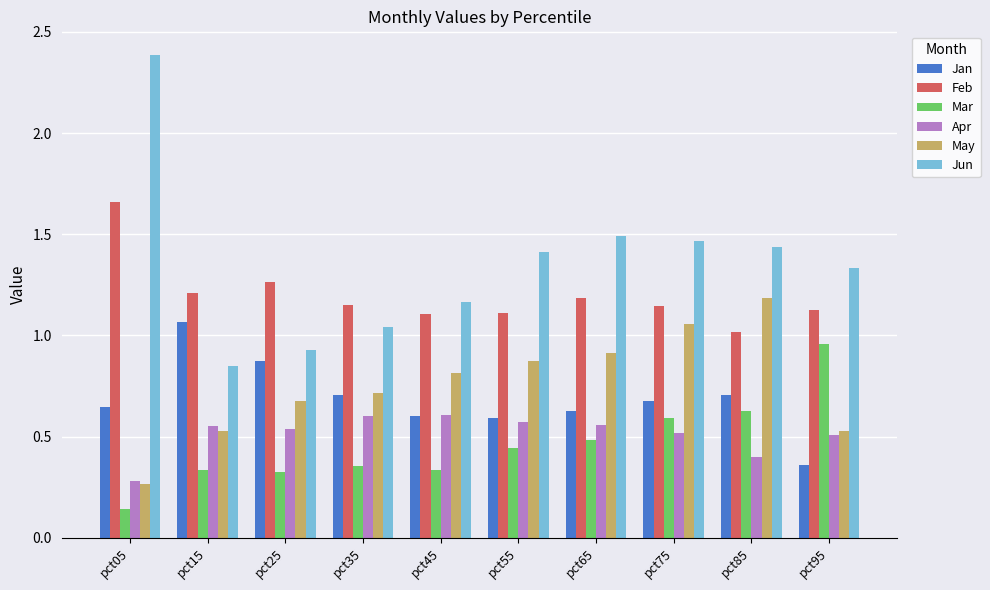

At which label is May closest to 0?

pct05